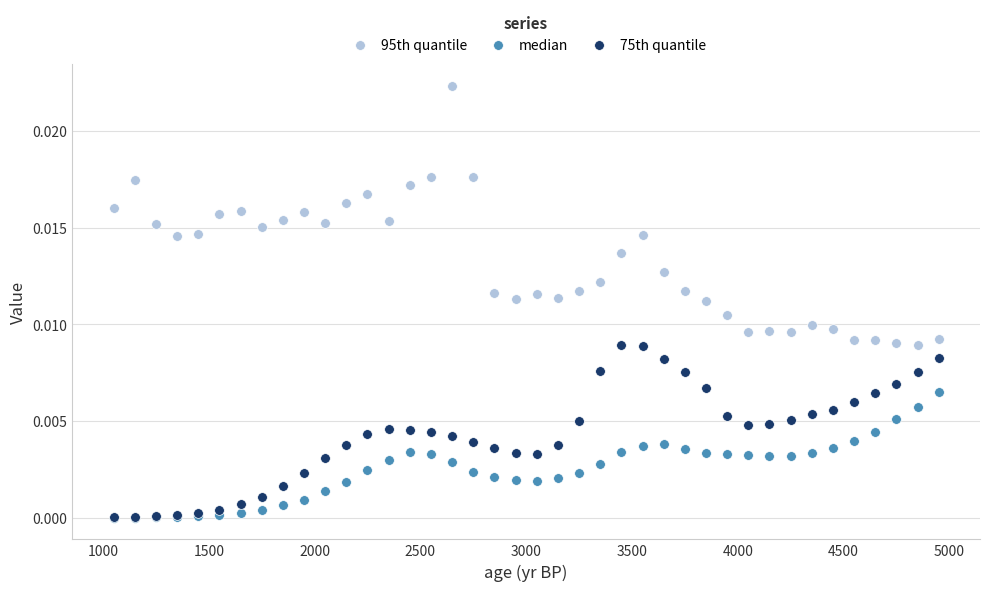

What are all the series names shown in the legend?

95th quantile, median, 75th quantile